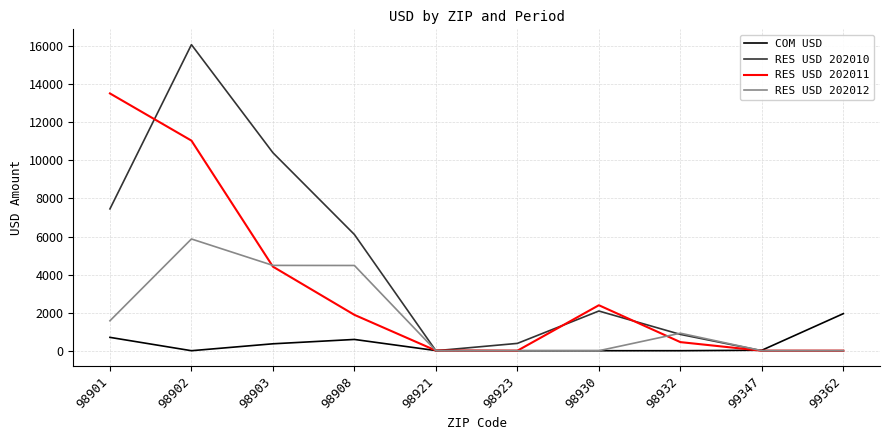

What is the highest value of the COM USD series?

1947.7